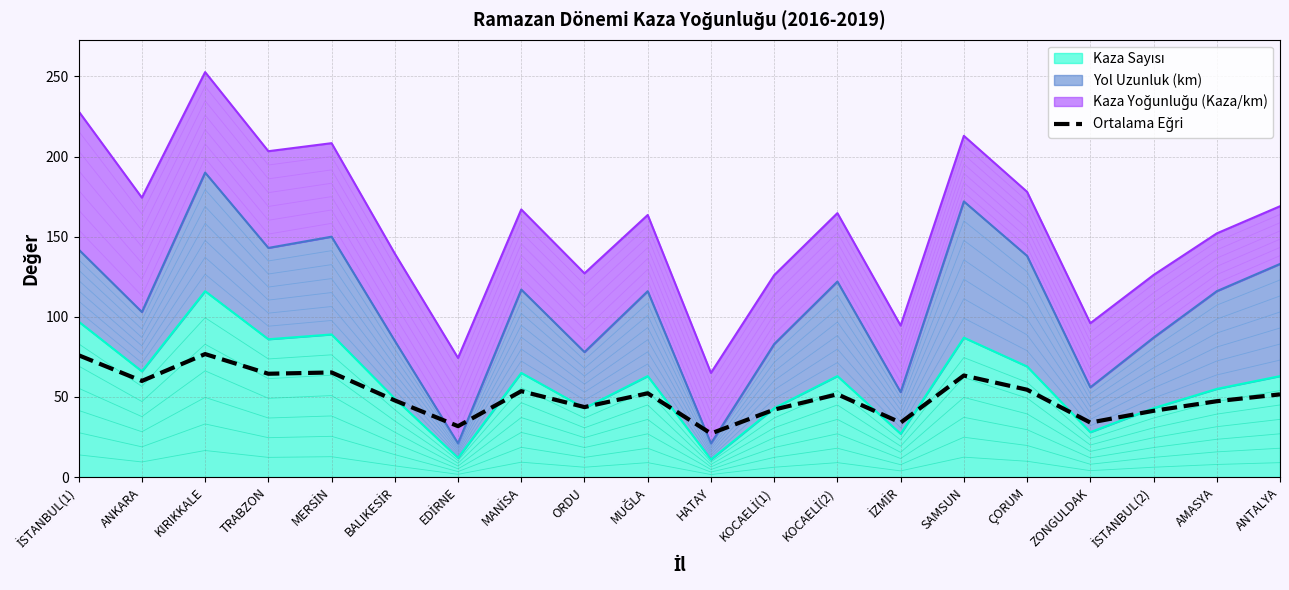

Does the chart have visible grid lines?

Yes